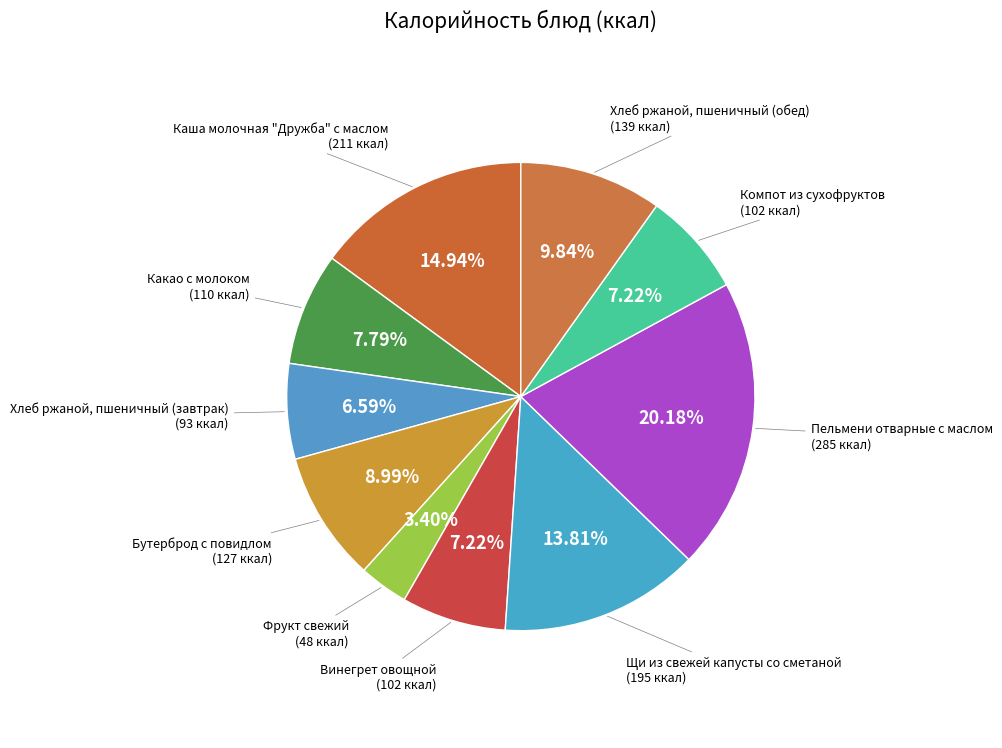

Is it true that Щи из свежей капусты со сметаной is 14% of the pie?

True